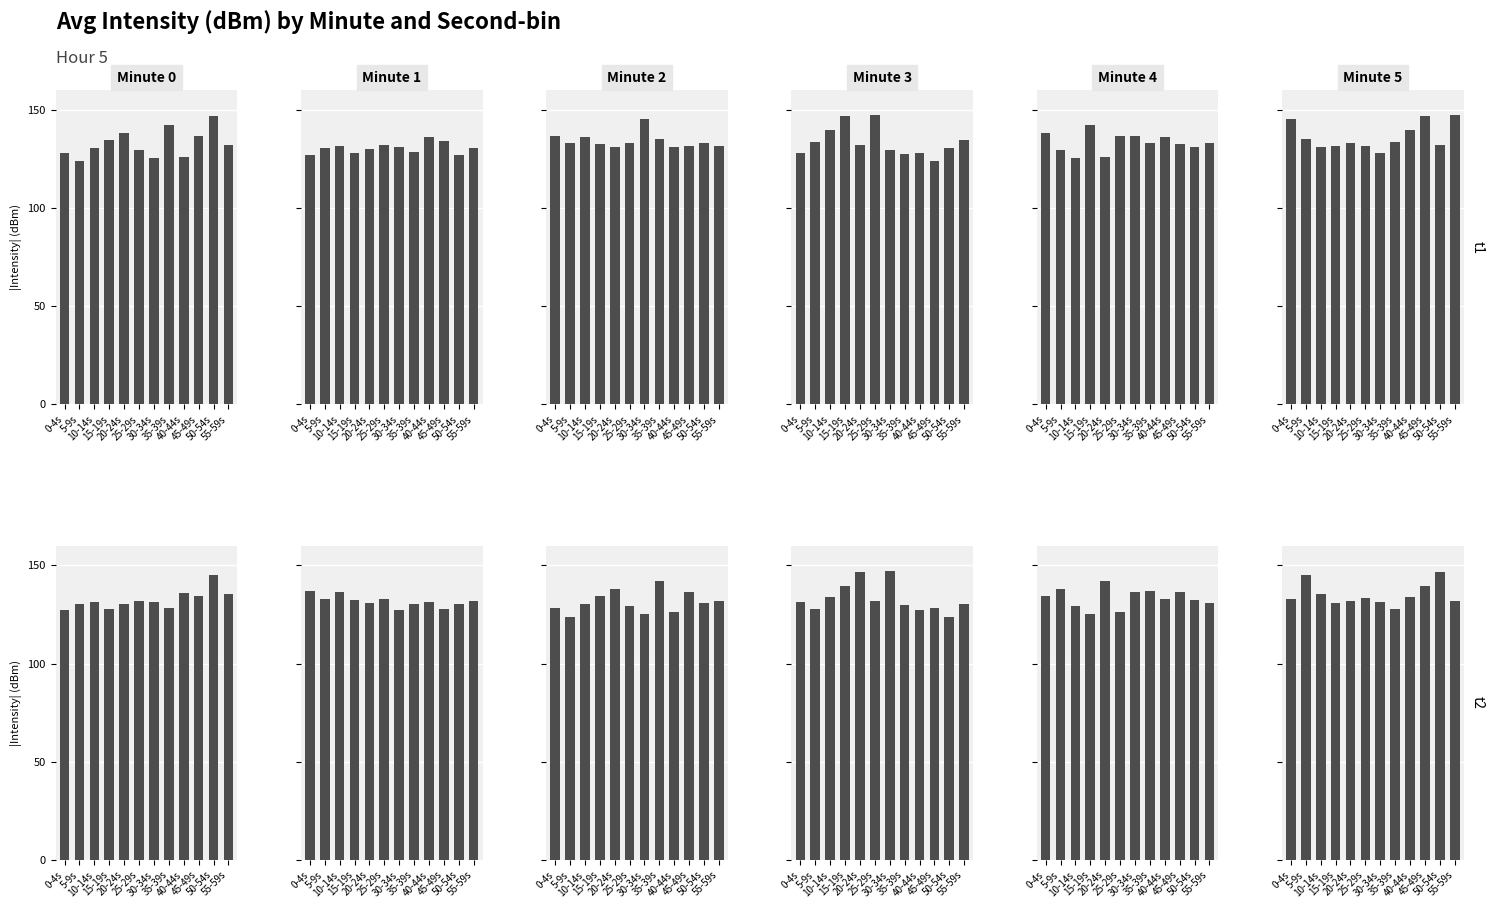

Is the value of Minute 3 at 40-44s greater than the value of Minute 2 at 15-19s?

No